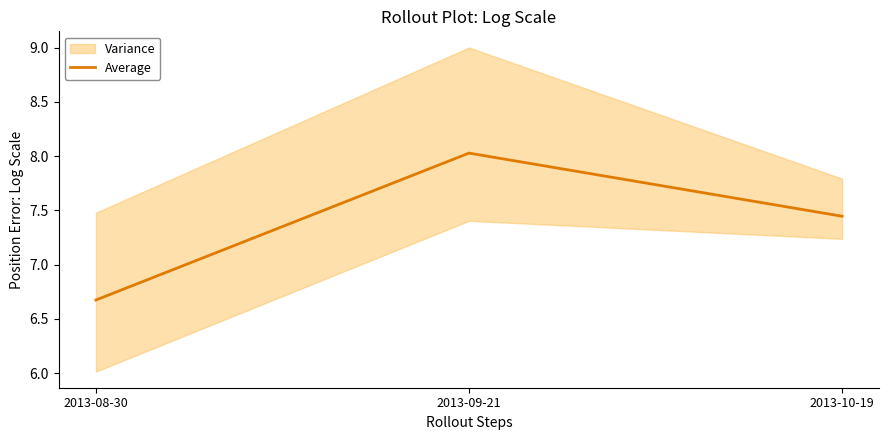

What is the ratio of the value at 2013-09-21 to the value at 2013-08-30?

1.2